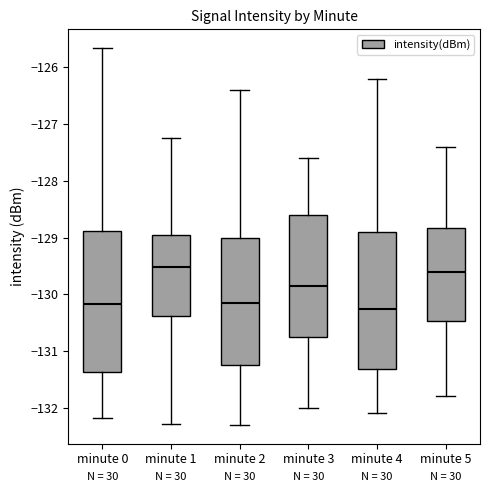

Reading left to right, read every box against the y-axis: the position of its median line, the range the box covers, and the ends of its whiskers. The values are not printed on the chart, so give them approximately, as read against the axis.

minute 0: median -130.2, box -131.4 to -128.9, whiskers -132.2 to -125.7
minute 1: median -129.5, box -130.4 to -128.9, whiskers -132.3 to -127.3
minute 2: median -130.1, box -131.2 to -129.0, whiskers -132.3 to -126.4
minute 3: median -129.8, box -130.7 to -128.6, whiskers -132.0 to -127.6
minute 4: median -130.2, box -131.3 to -128.9, whiskers -132.1 to -126.2
minute 5: median -129.6, box -130.5 to -128.8, whiskers -131.8 to -127.4